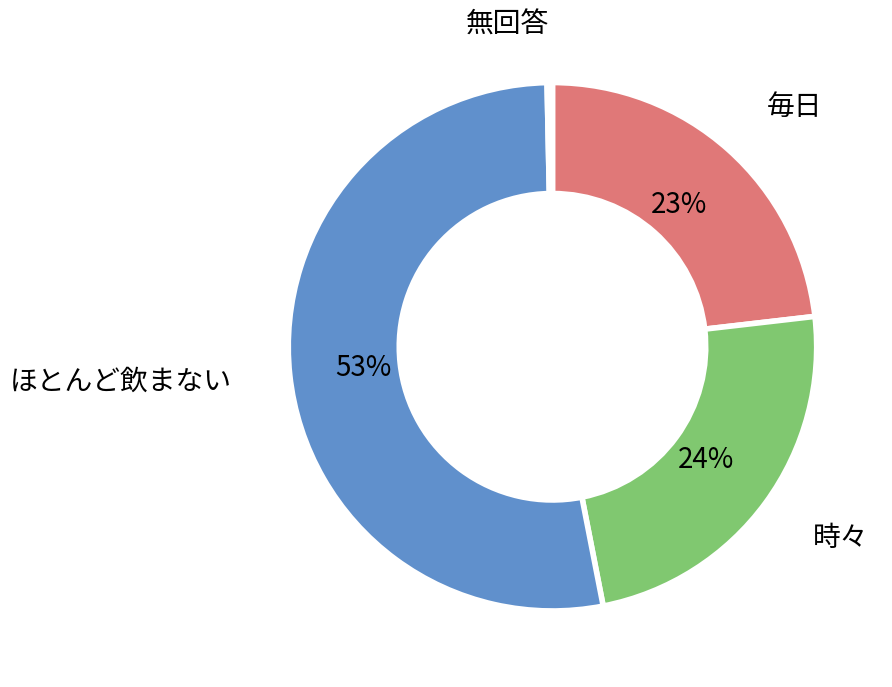

To the nearest percent, what is the average slice percentage?

25%